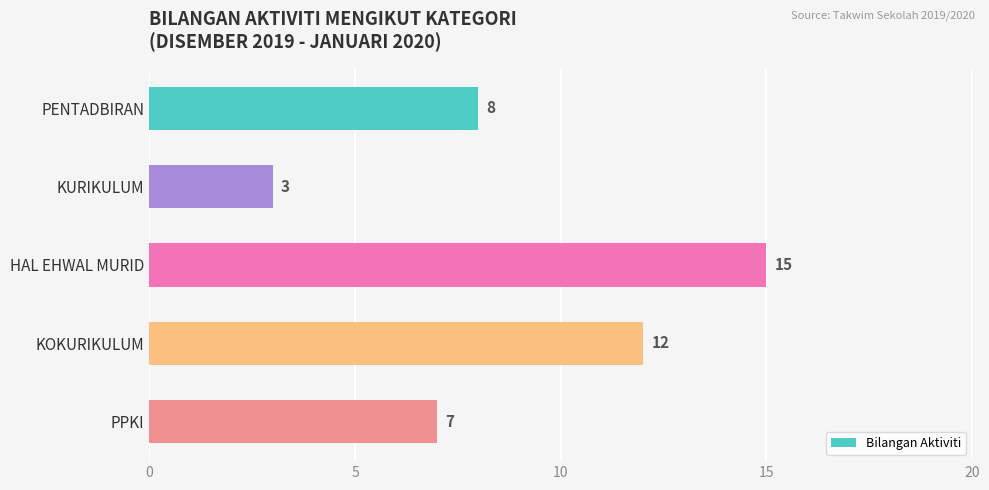

What is the change in value from HAL EHWAL MURID to KOKURIKULUM?

-3